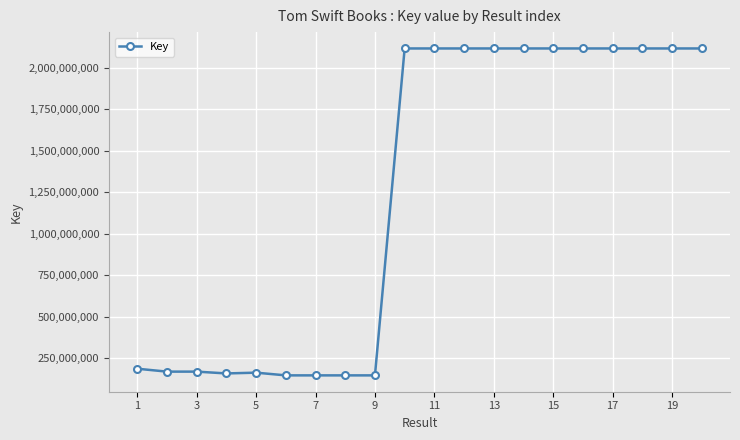

Count the number of categories in the chart.

20